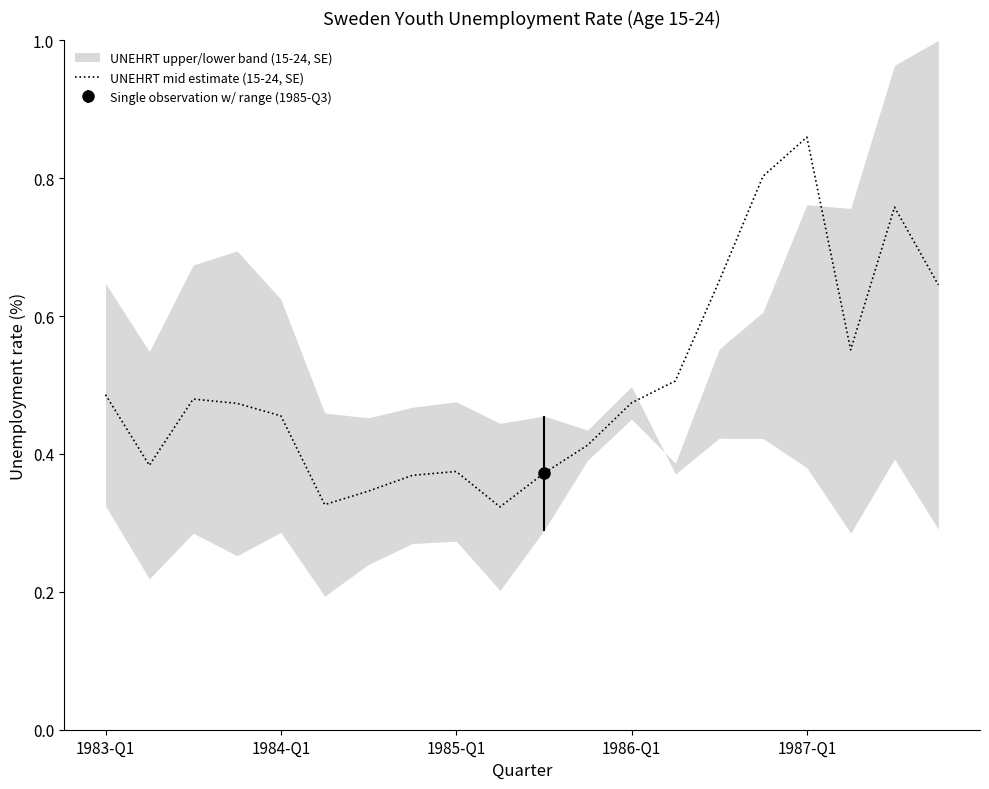

How many points are lower than both their immediate neighbors (excluding endpoints)?

4